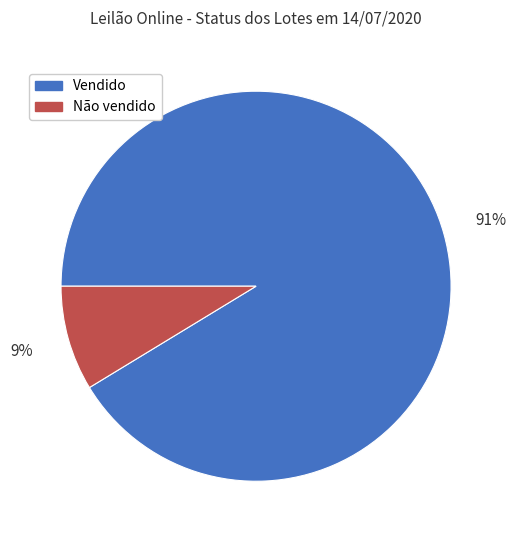

Is the sum of Não vendido and Vendido greater than half?

Yes